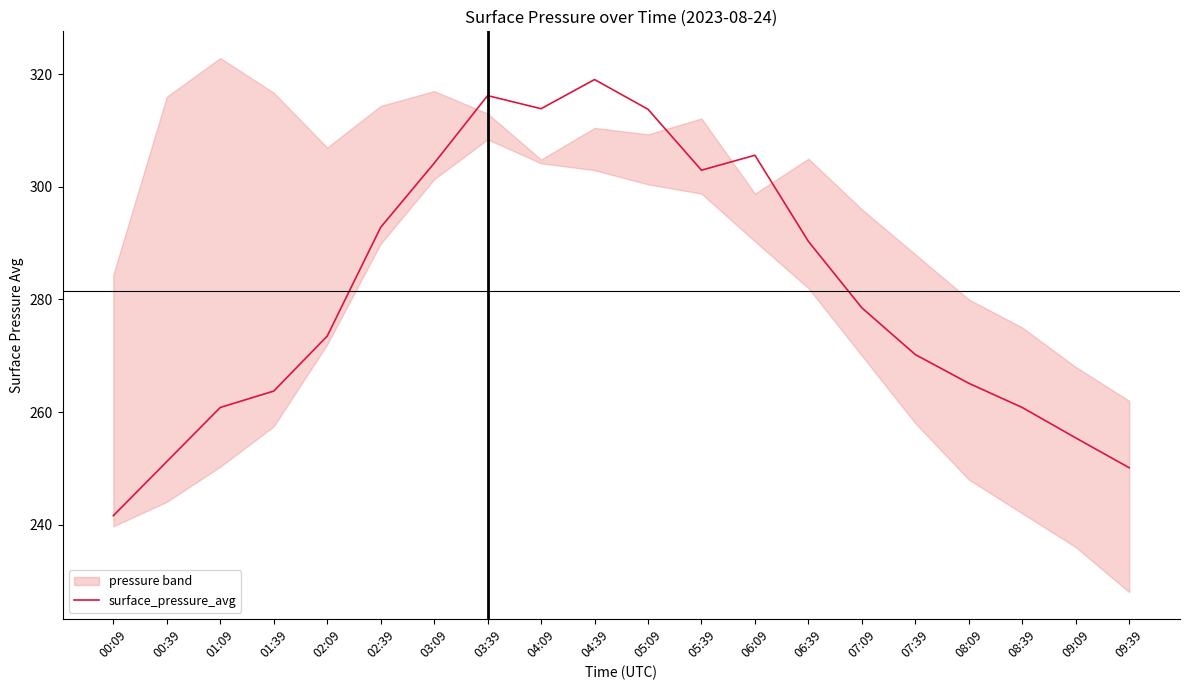

How many data points are less than 278?

10